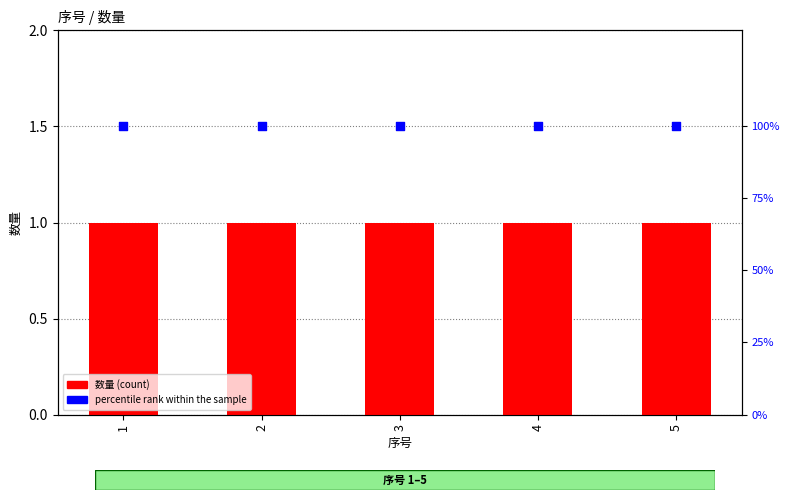

What are all the series names shown in the legend?

数量 (count), percentile rank within the sample